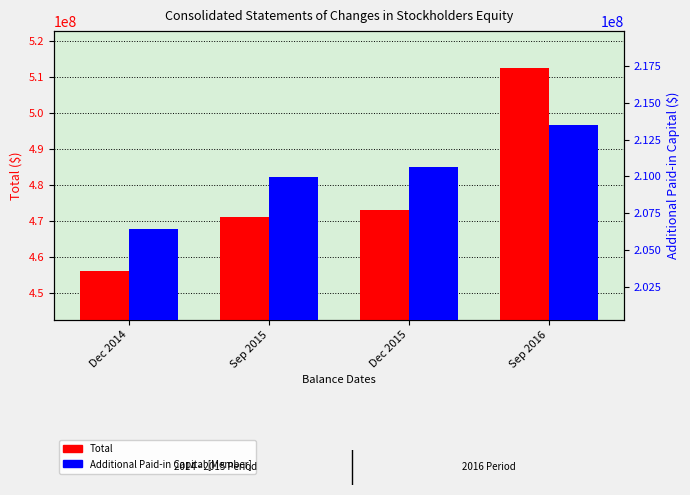

How many data points in Additional Paid-in Capital [Member] are less than 210652000?

2